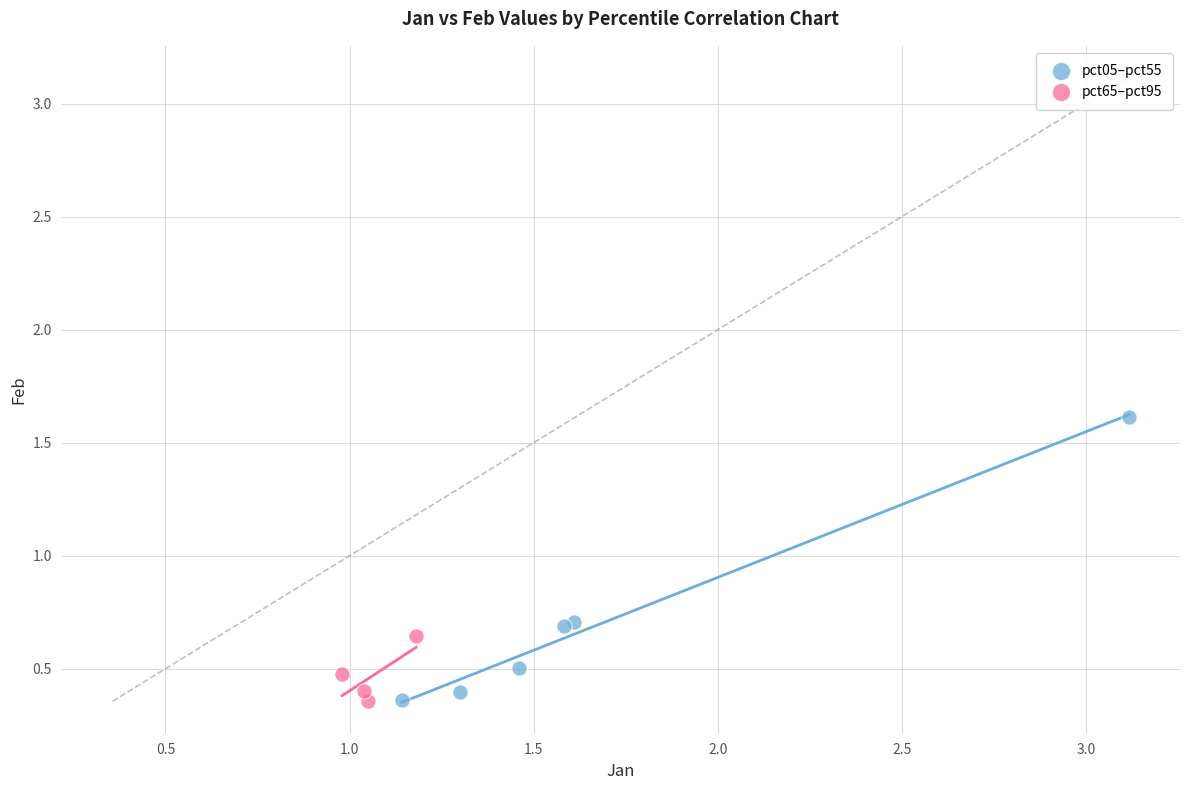

Which series contains the highest Y value?

pct05–pct55